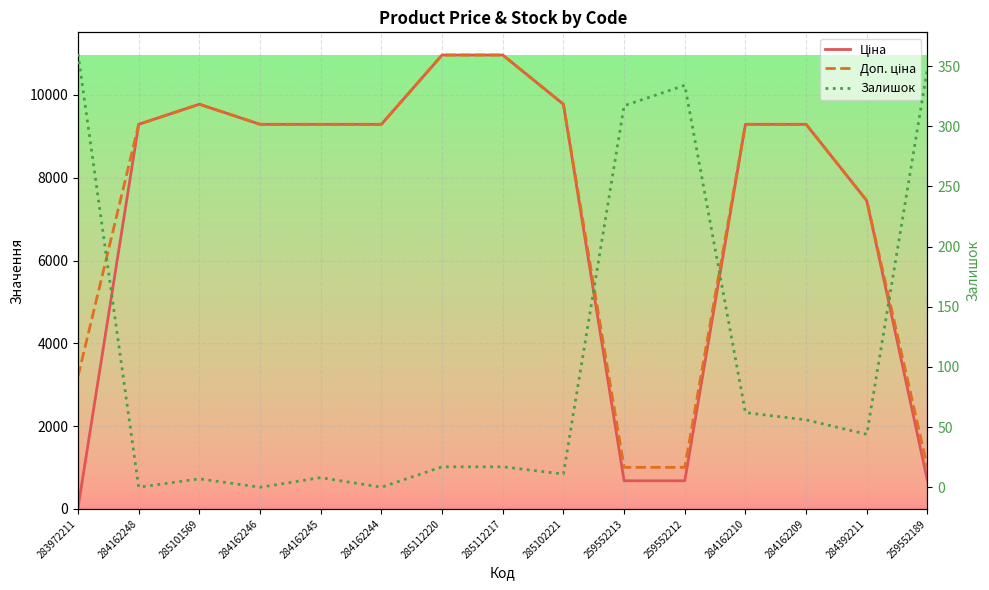

What is the sum of all Залишок values?

1581.0